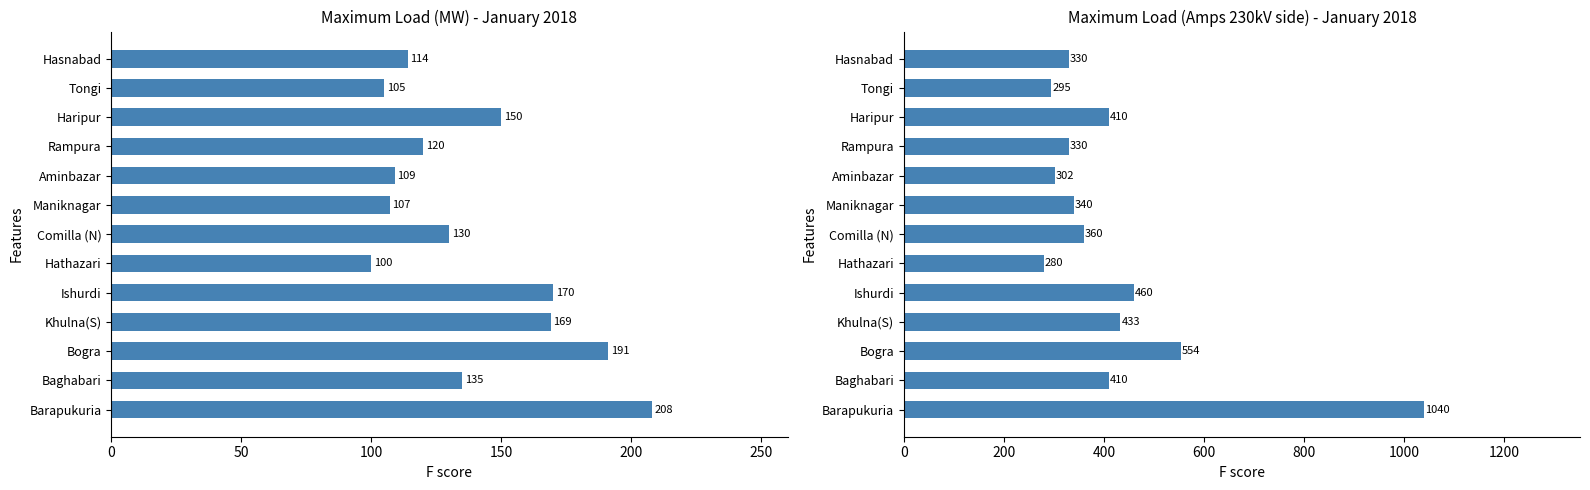

What are all the series names shown in the legend?

MW, Amps (230kV side)